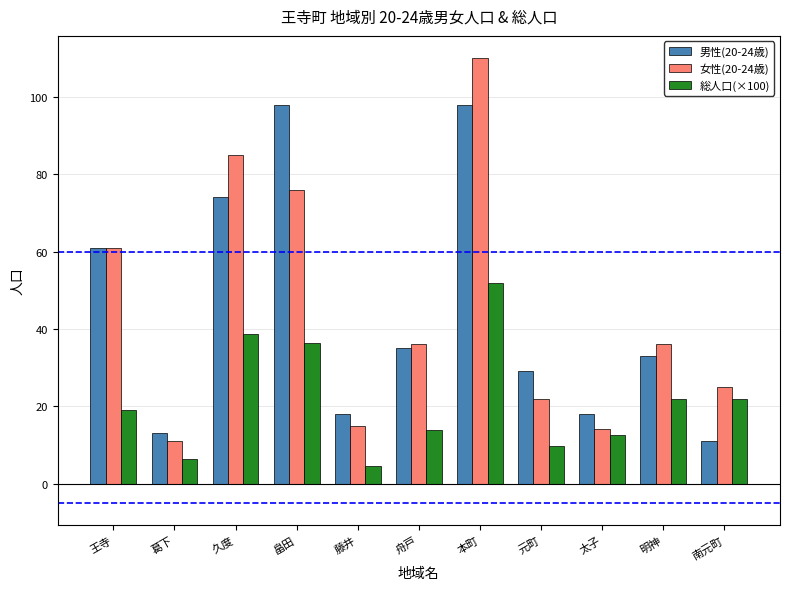

Which series changed the most between 王寺 and 畠田?

男性(20-24歳)